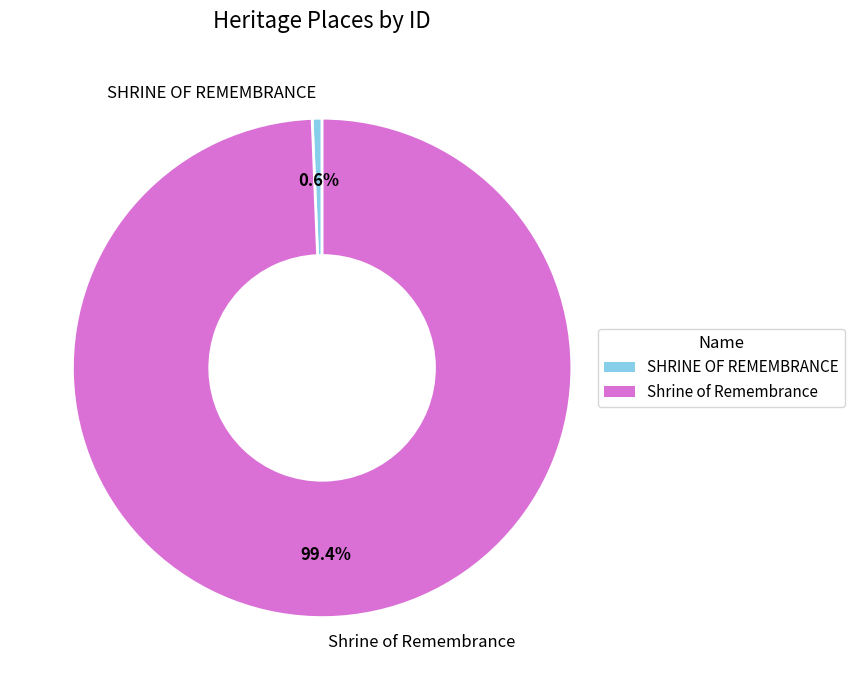

The SHRINE OF REMEMBRANCE slice represents 10% of the pie. True or false?

False